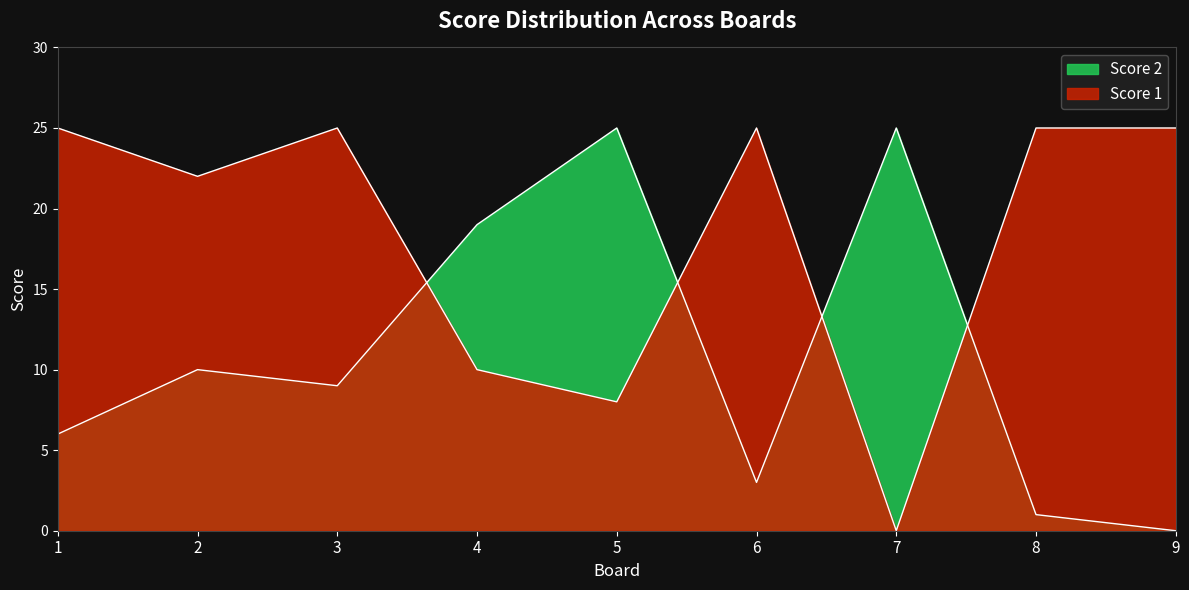

Reading left to right, transcribe all the data shown in this chart.

Score 1: 1=25	2=22	3=25	4=10	5=8	6=25	7=0	8=25	9=25
Score 2: 1=6	2=10	3=9	4=19	5=25	6=3	7=25	8=1	9=0